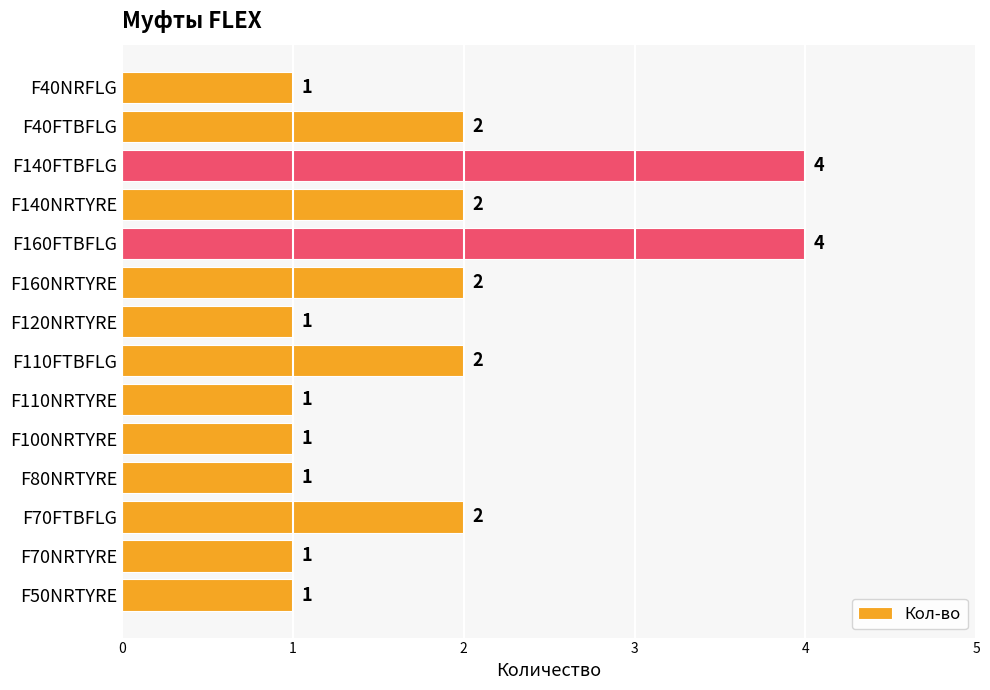

Reading top to bottom, list all the values displayed in this chart.

1	2	4	2	4	2	1	2	1	1	1	2	1	1